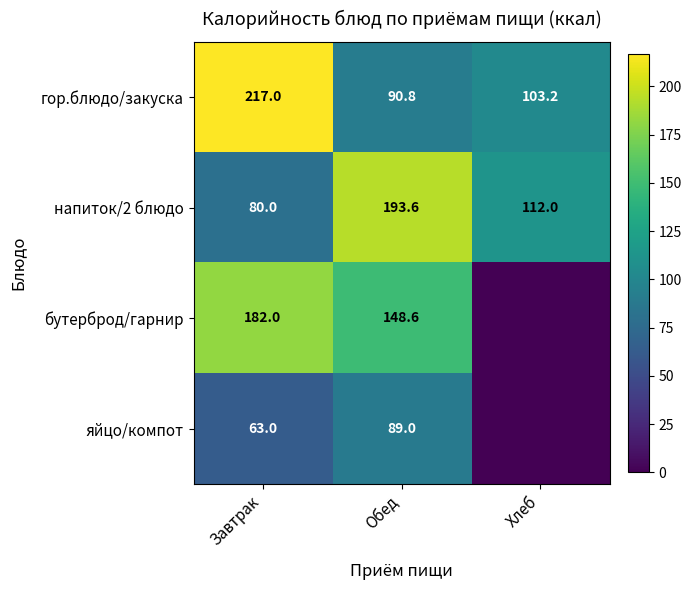

Which category has the highest value in the напиток/2 блюдо series?

Обед